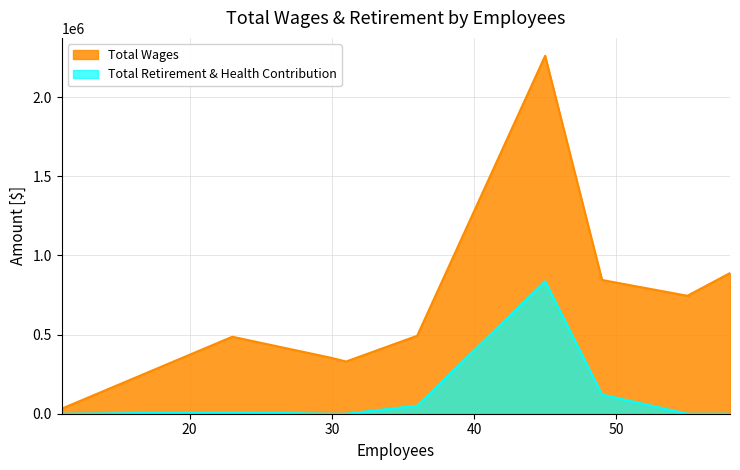

How many interior local peaks does the Total Retirement & Health Contribution series have?

2